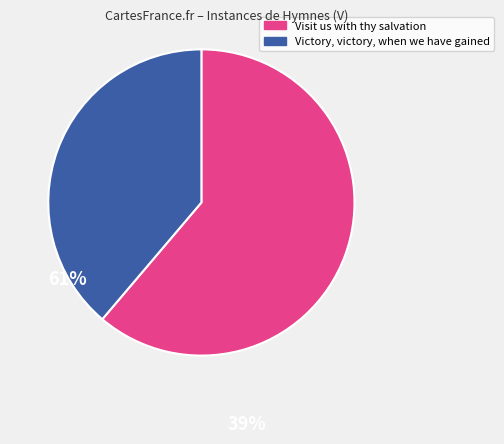

Is there a majority slice in this chart?

Yes